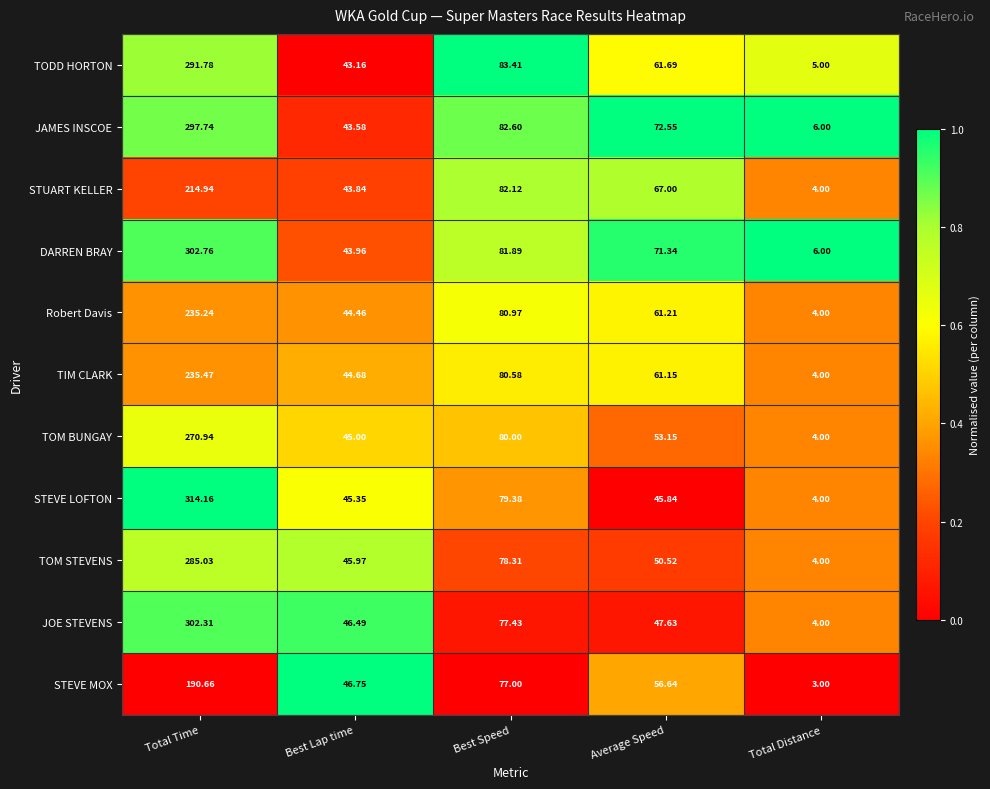

Which series changed the most between Best Lap time and Average Speed?

JAMES INSCOE